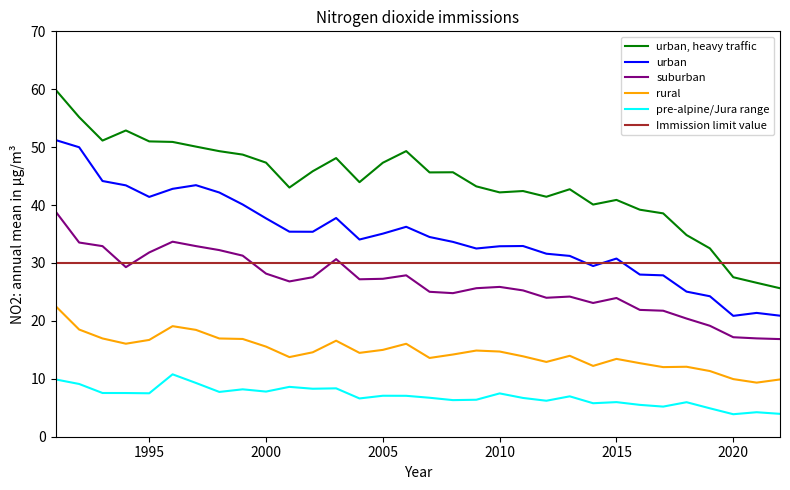

What is the highest value of the Immission limit value series?

30.0